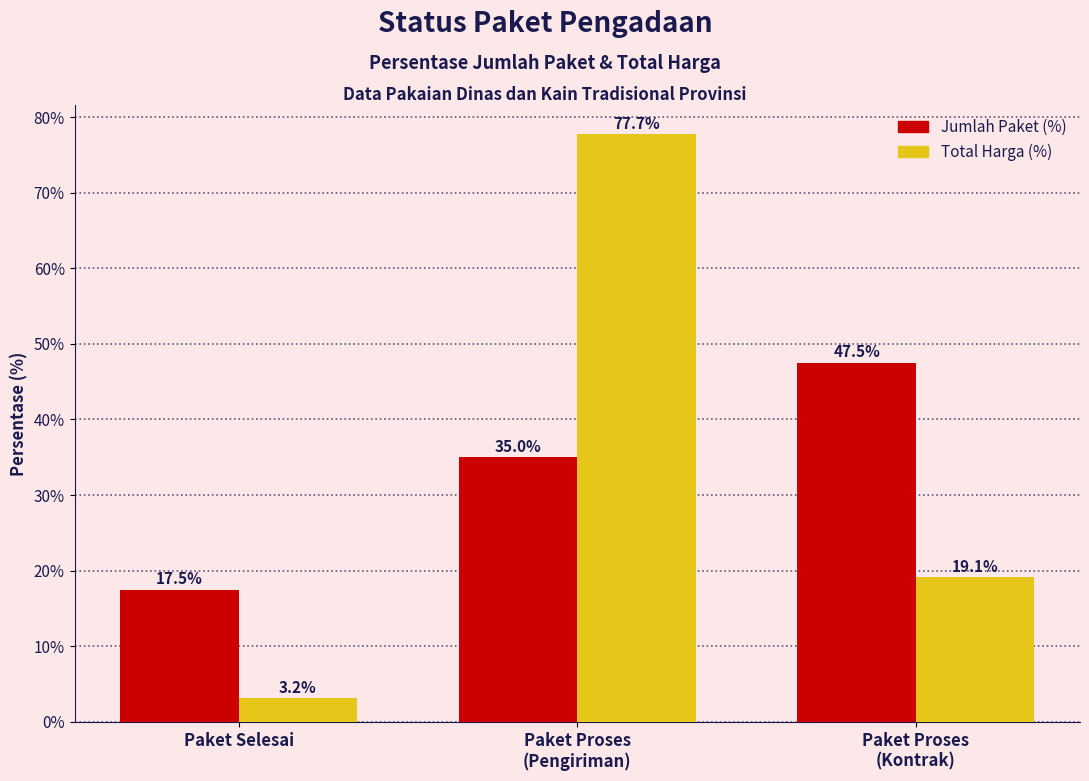

At Paket Proses
(Kontrak), list the series in order from largest to smallest.

Jumlah Paket (%), Total Harga (%)